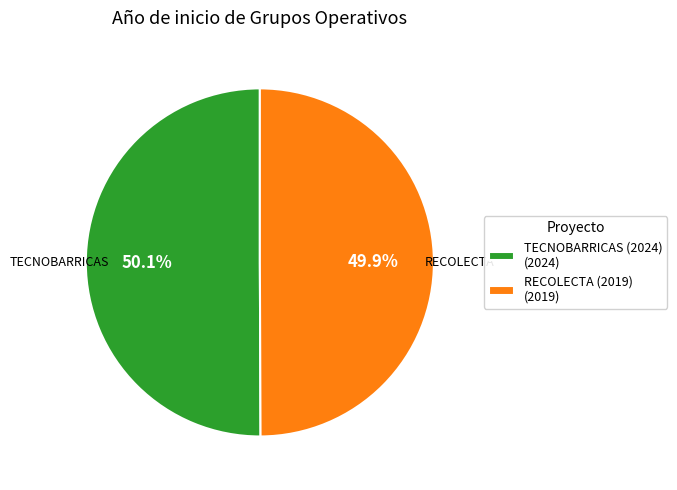

The TECNOBARRICAS (2024) slice represents 50% of the pie. True or false?

True